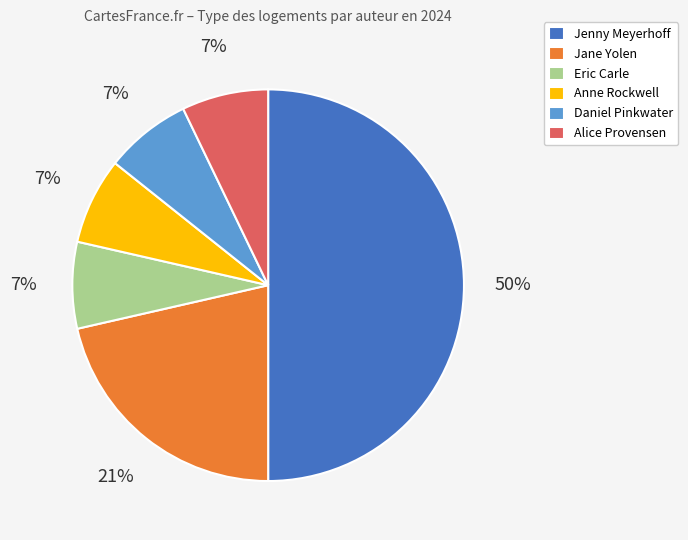

To the nearest percent, what is the combined percentage of Daniel Pinkwater and Eric Carle?

14%